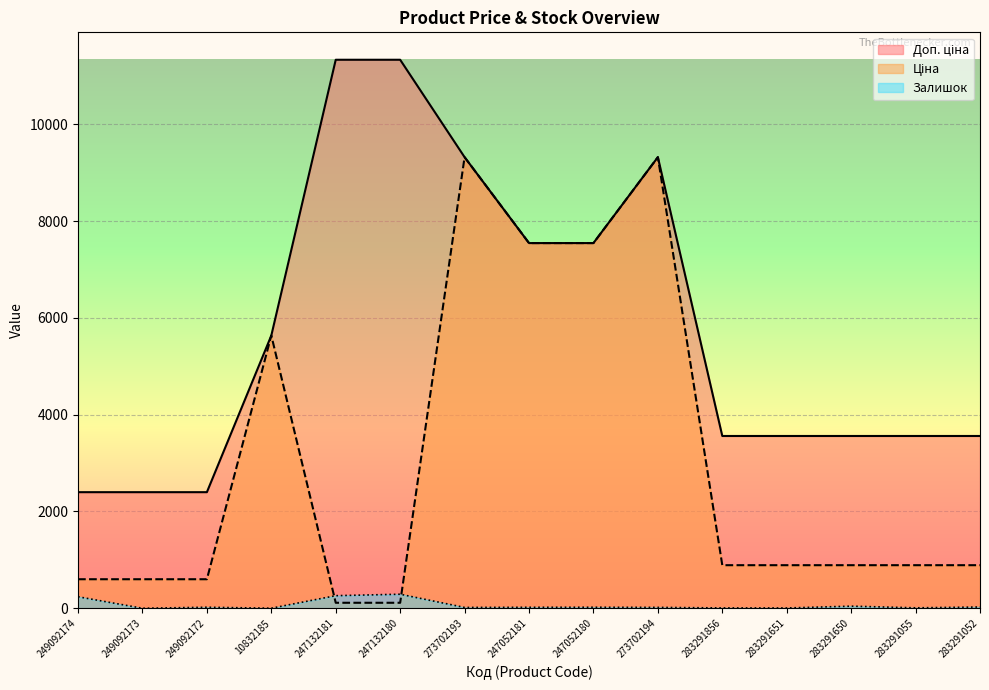

The value of Залишок at 283291052 is 43.8. True or false?

False